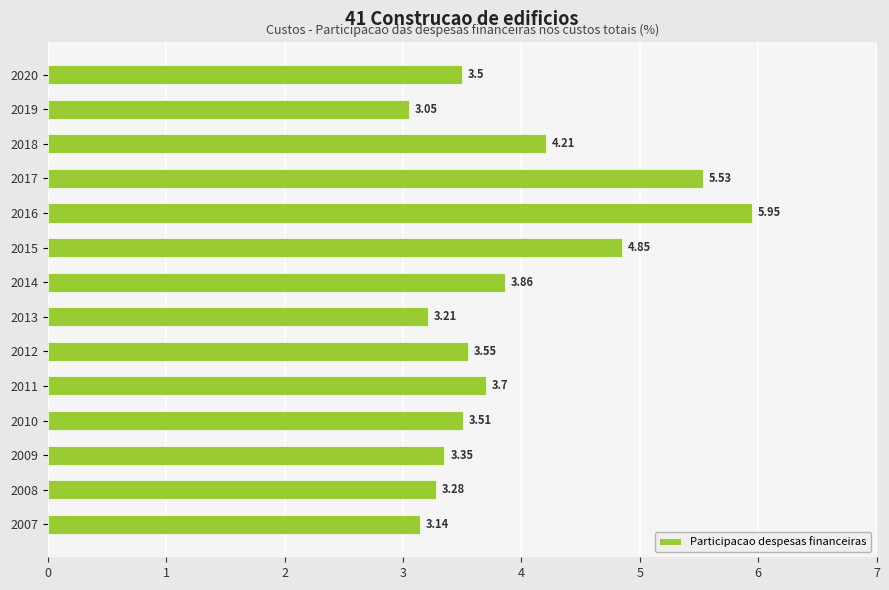

What is the sum of the values at 2016 and 2019?

9.0